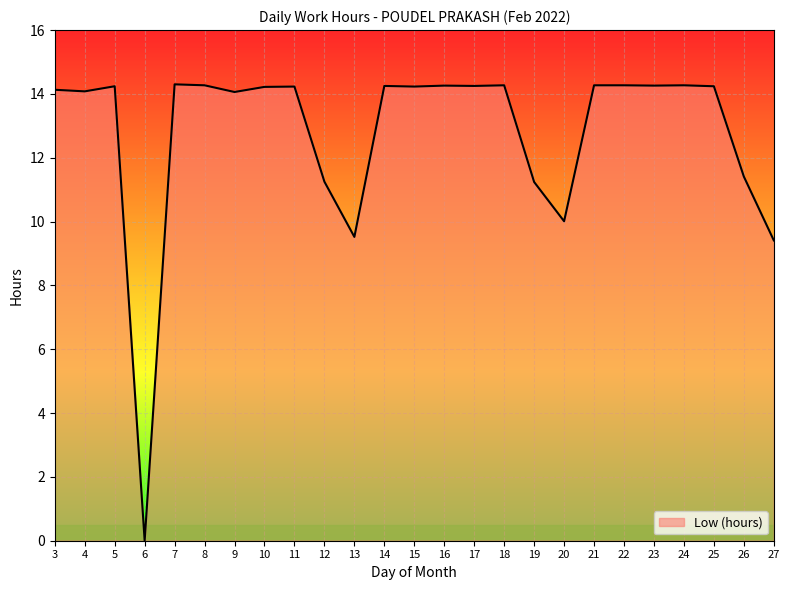

What is the approximate value at 3?

14.1